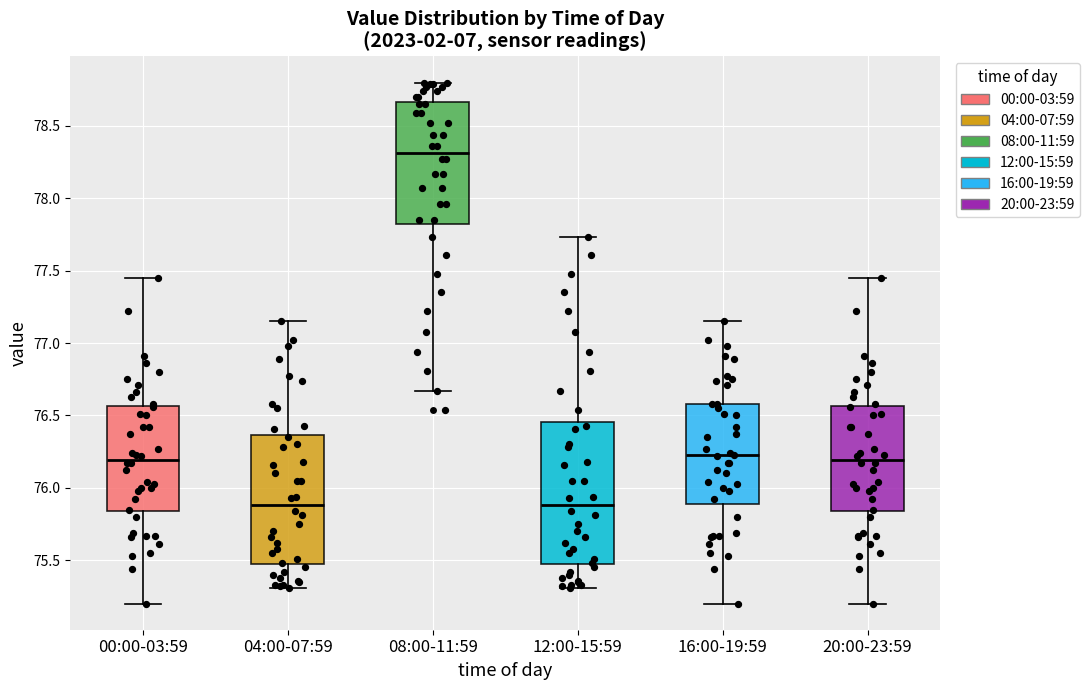

Comparing the boxes themselves (not the whiskers), which one is the tallest?

12:00-15:59